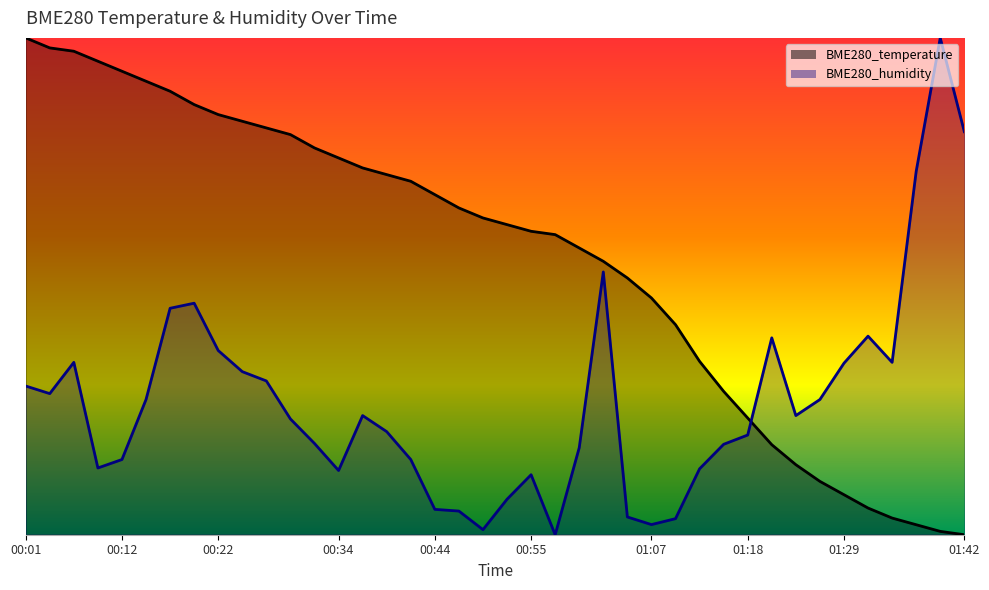

At which label does BME280_humidity reach its peak?

01:39